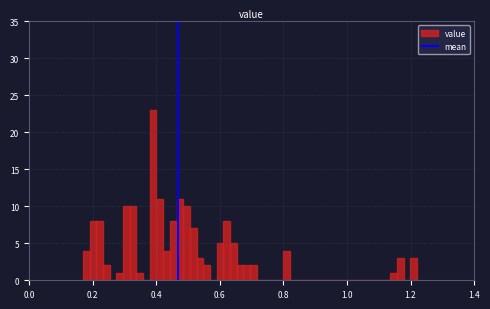

Read against the x-axis, roughly where is the centre of the tallest bar?

0.40